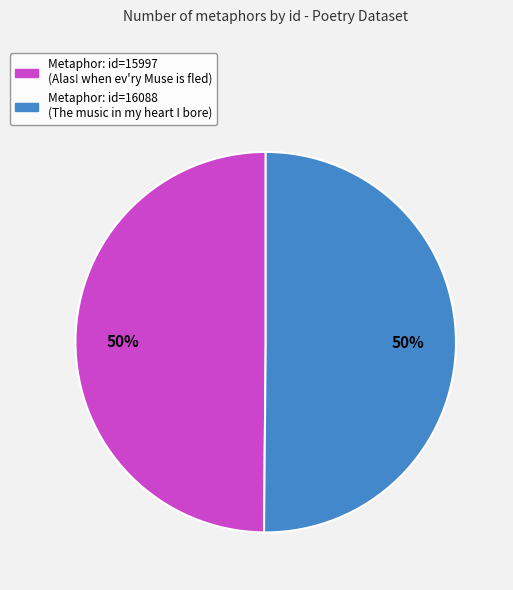

To the nearest percent, what is the average slice percentage?

50%